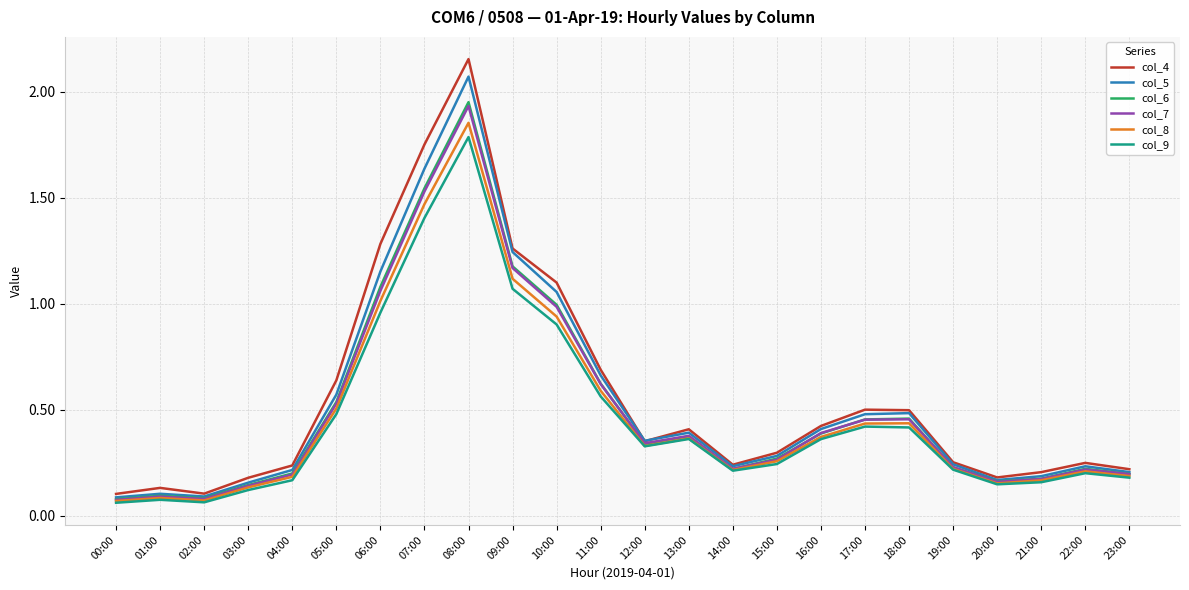

What position from the right is 03:00?

21